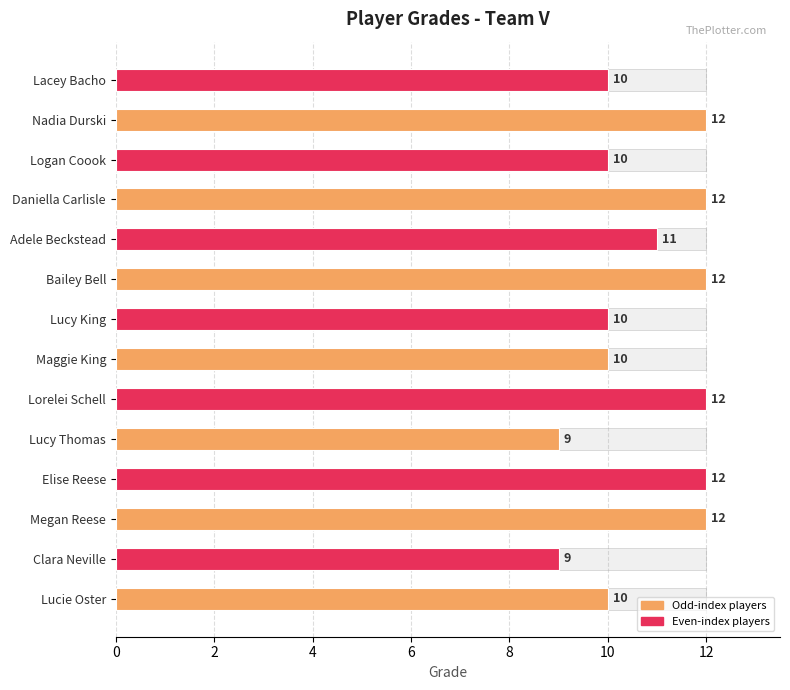

Reading left to right, extract all data points from this chart.

10	9	12	12	9	12	10	10	12	11	12	10	12	10